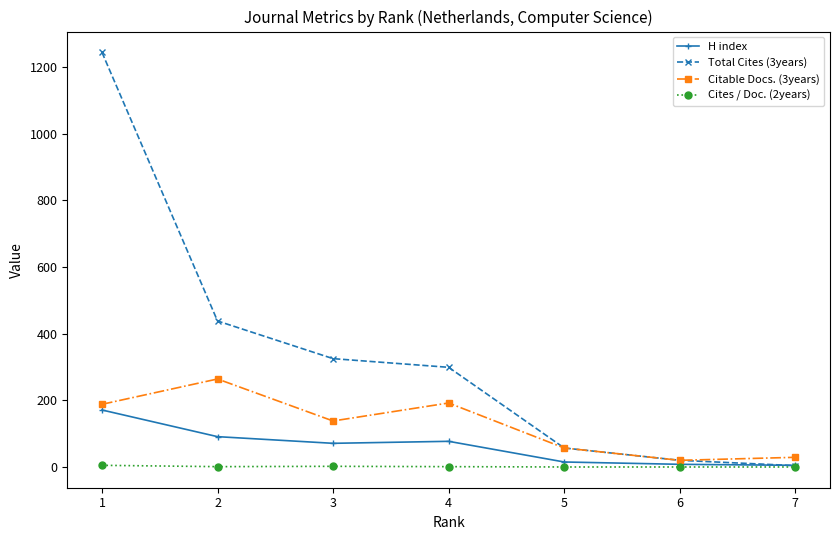

Which series has the largest total across all categories?

Total Cites (3years)